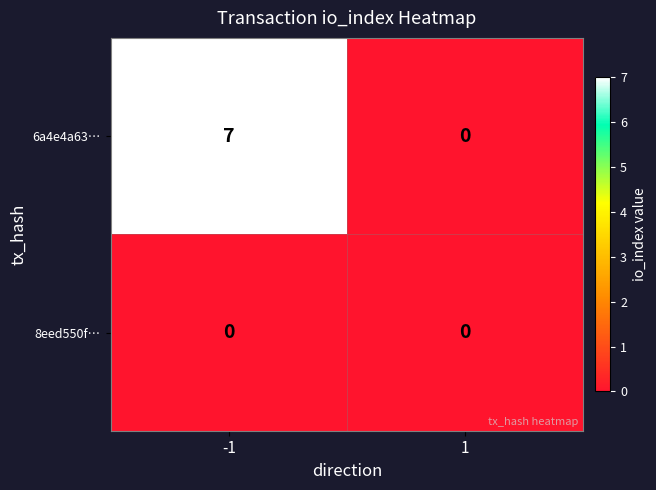

What is the greatest value displayed?

7